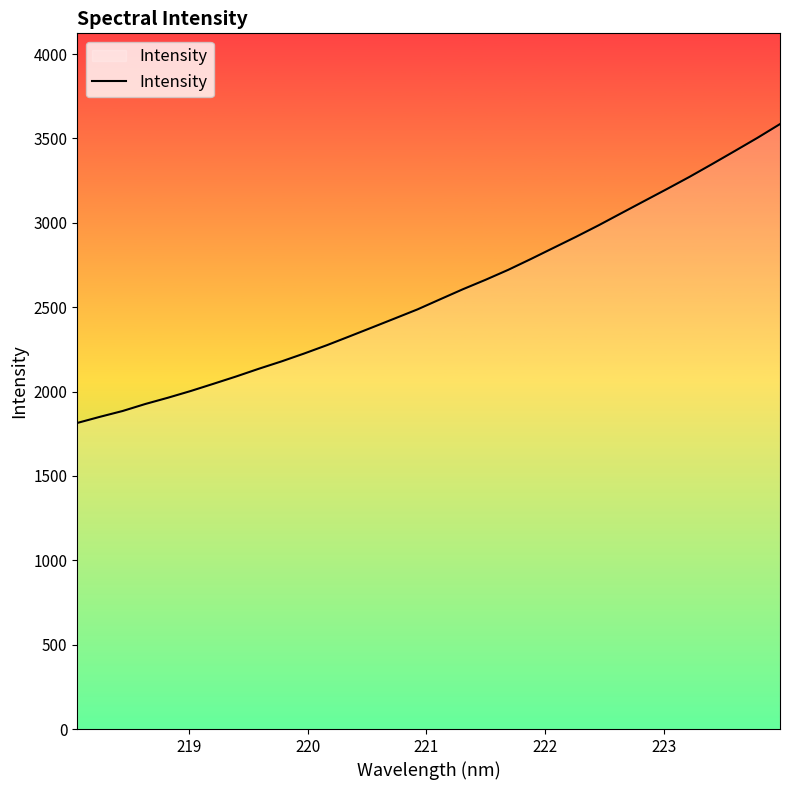

What is the difference between the maximum and minimum values?

1771.1